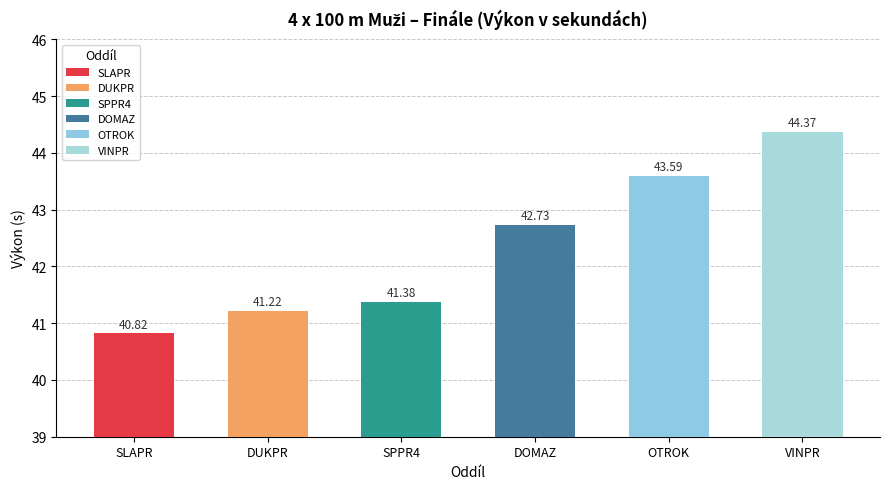

What is the label of the 4th bar from the left?

DOMAZ